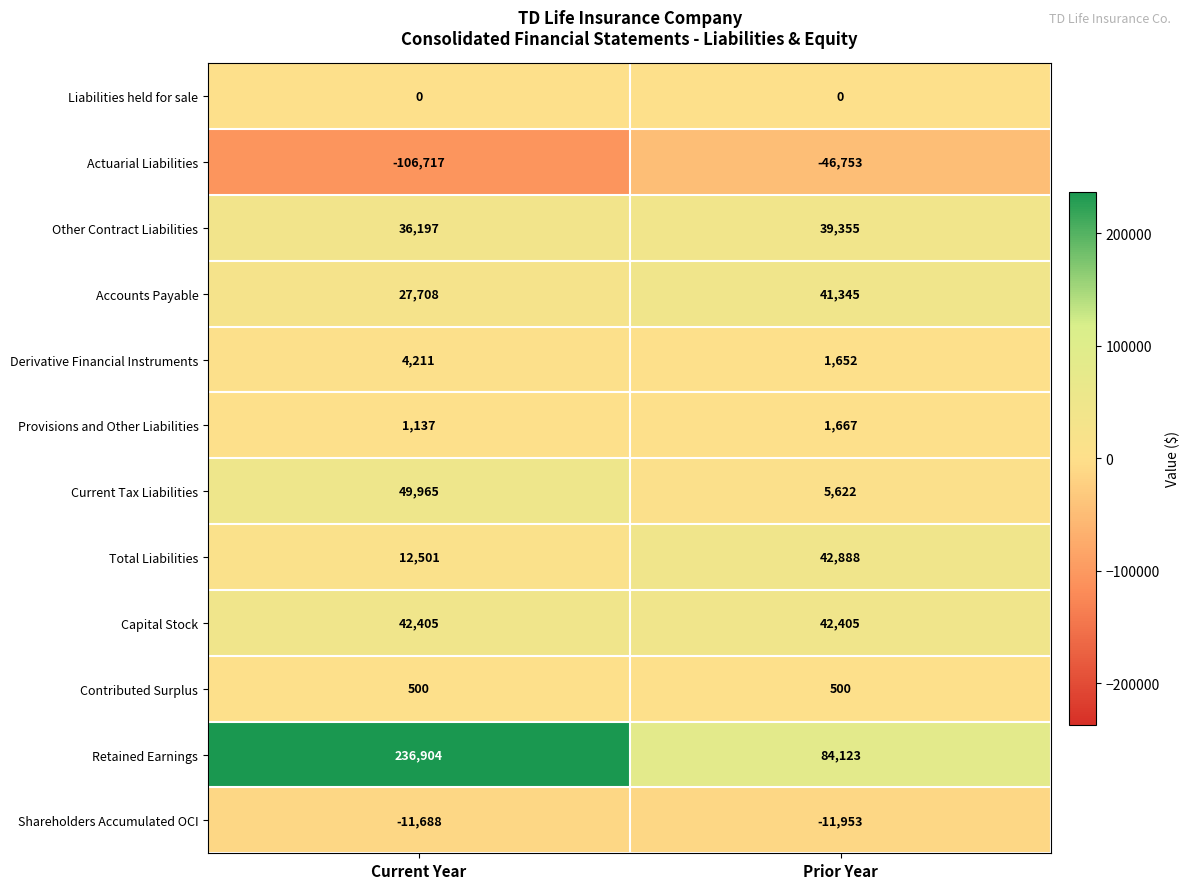

What is the greatest value displayed?

236904